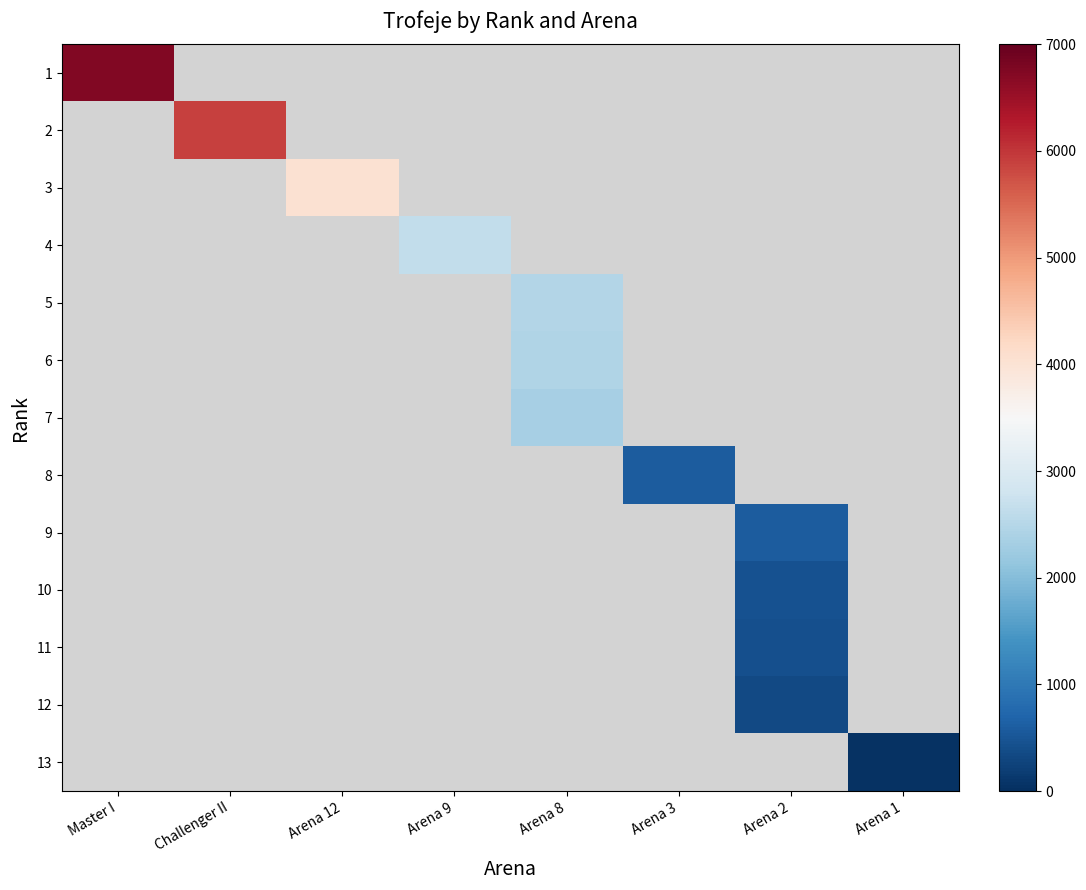

Which has a higher value, Arena 1 or Arena 12?

Arena 12